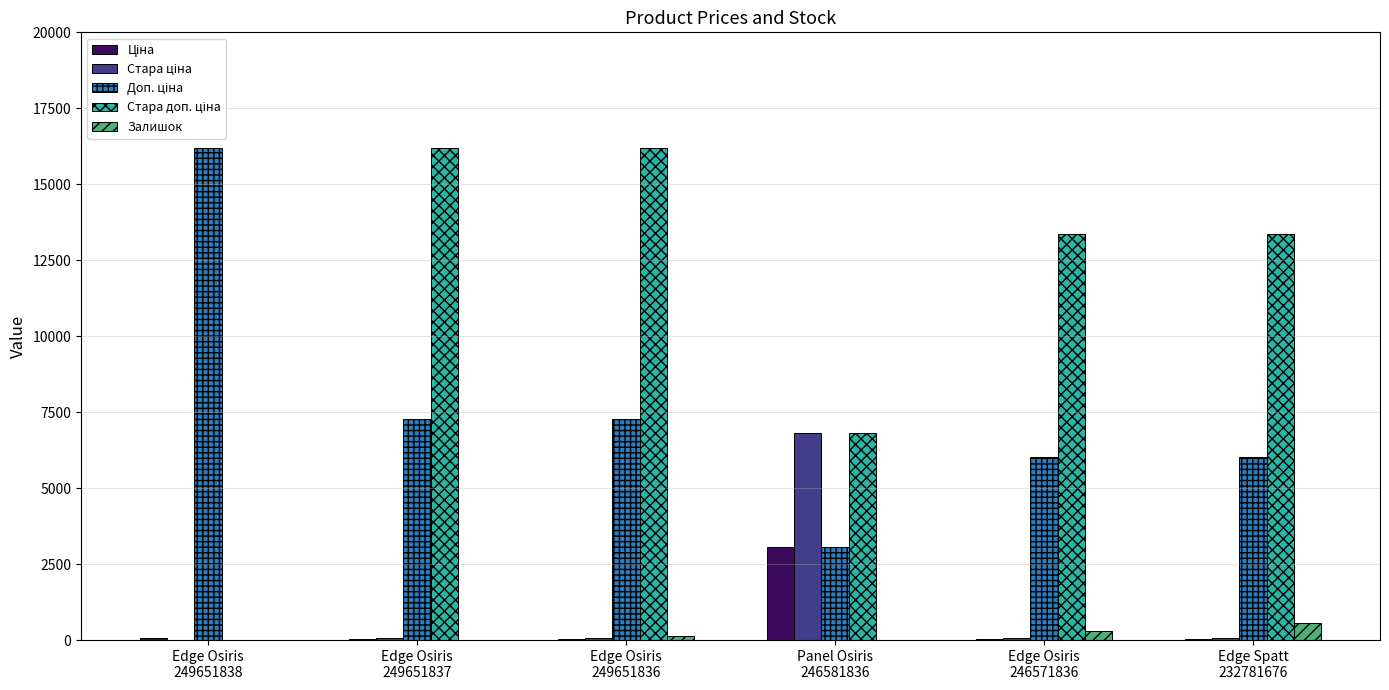

What is the sum of all Залишок values?

1055.0